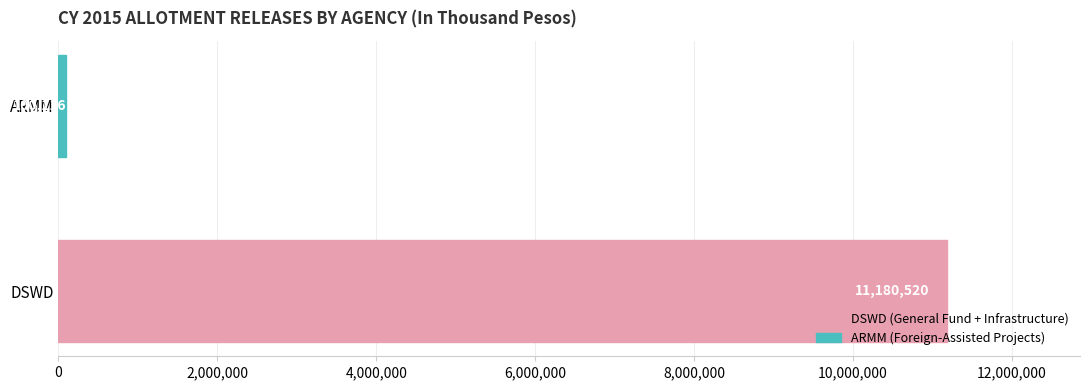

Rank the categories by value from lowest to highest.

ARMM, DSWD